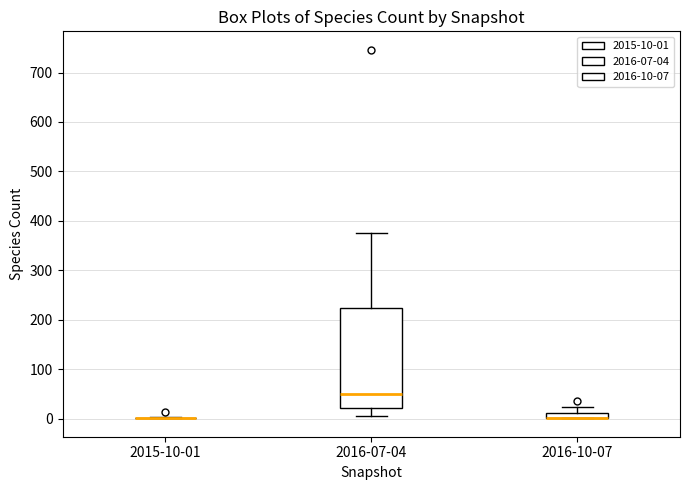

Comparing the boxes themselves (not the whiskers), which one is the tallest?

2016-07-04